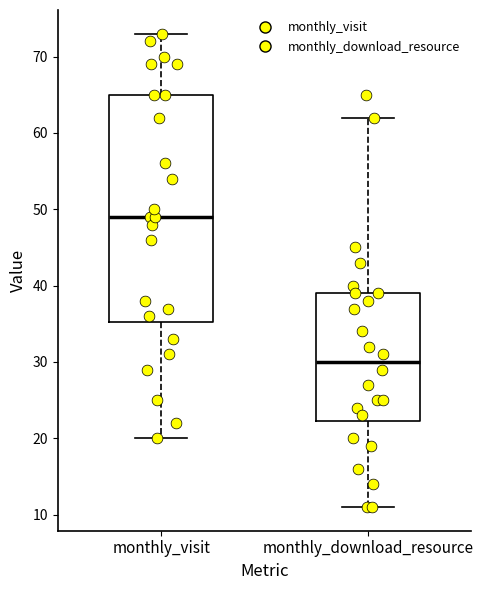

Reading left to right, read every box against the y-axis: the position of its median line, the range the box covers, and the ends of its whiskers. The values are not printed on the chart, so give them approximately, as read against the axis.

monthly_visit: median 49, box 35 to 65, whiskers 20 to 73
monthly_download_resource: median 30, box 22 to 39, whiskers 11 to 62